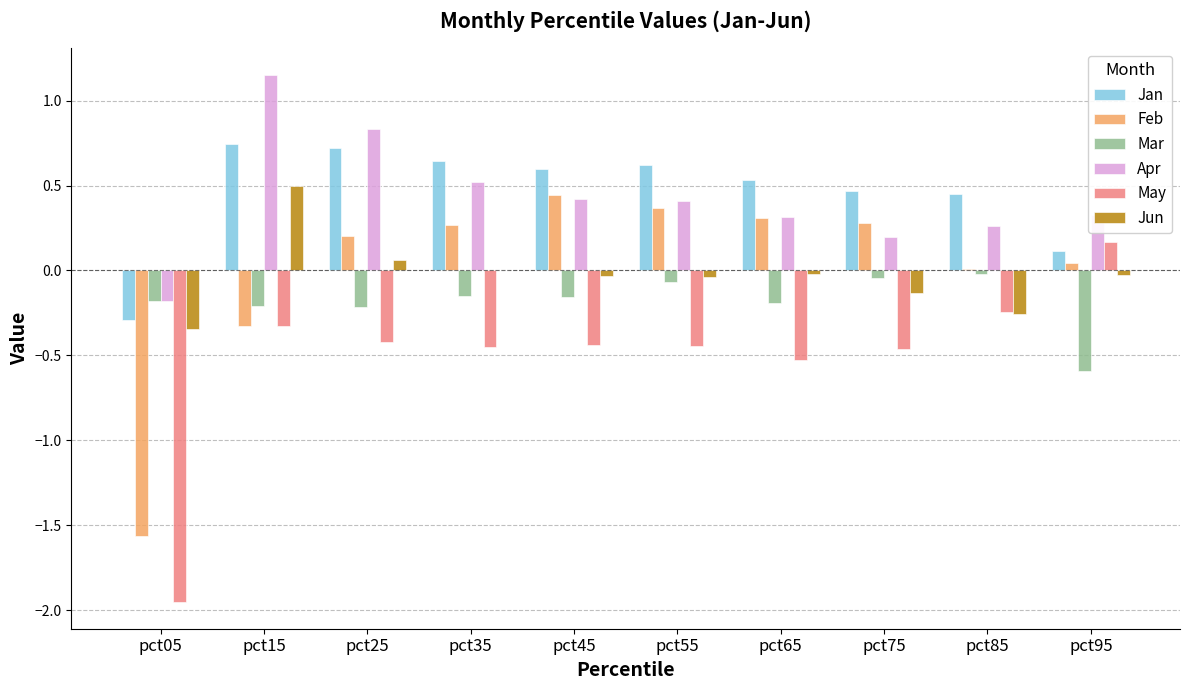

The May series shows -0.3 at pct65. True or false?

False